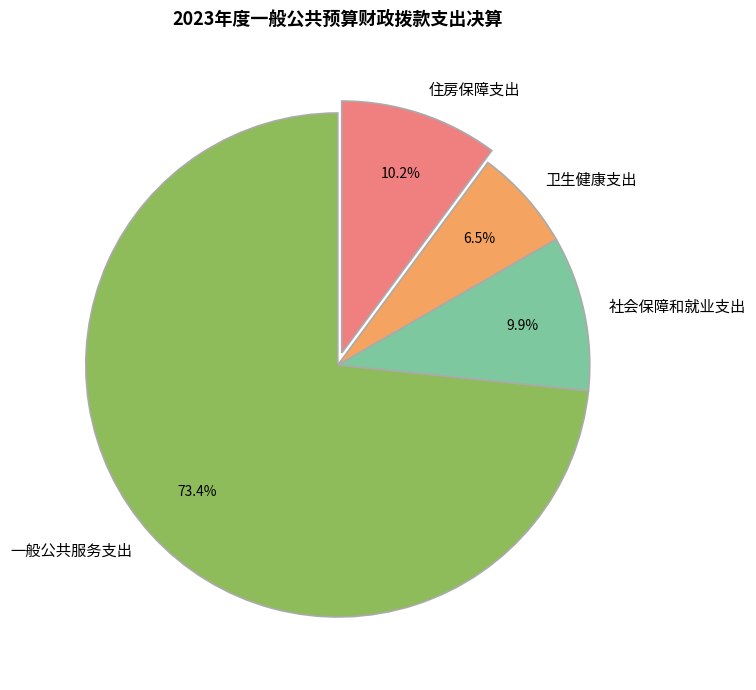

To the nearest percent, what is the difference between the largest and smallest slice percentages?

67%